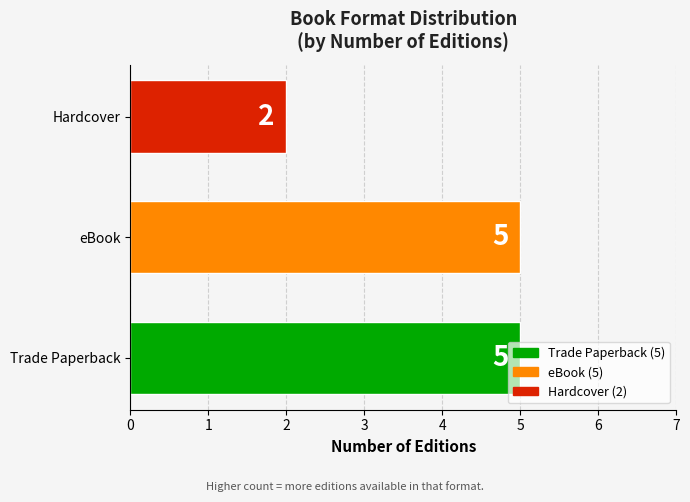

At which category does the chart reach its minimum across all series?

Hardcover